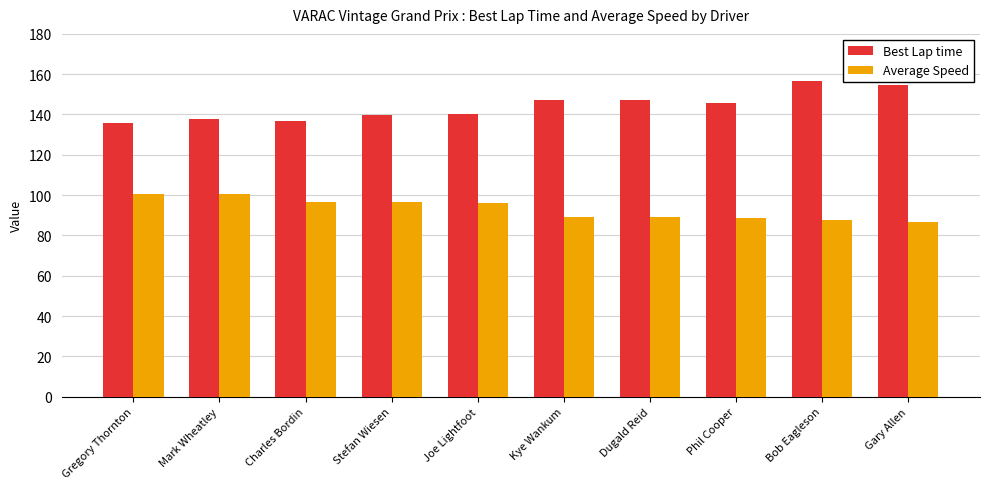

Is it true that Best Lap time equals 139.8 at Stefan Wiesen?

True